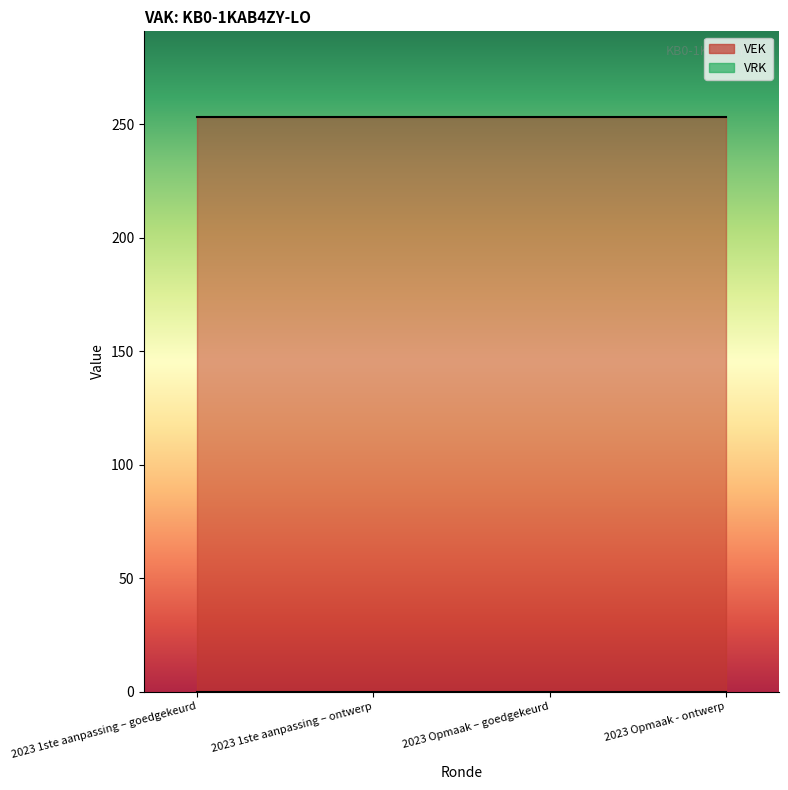

True or false: VEK and VRK intersect in this chart.

False